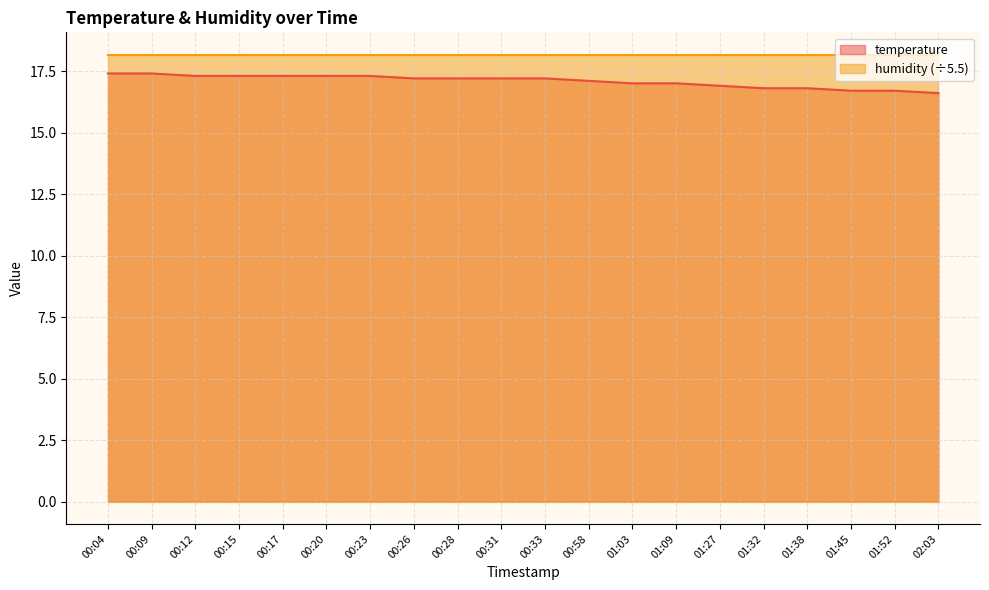

What is the value of the 20th point from the left?

16.6